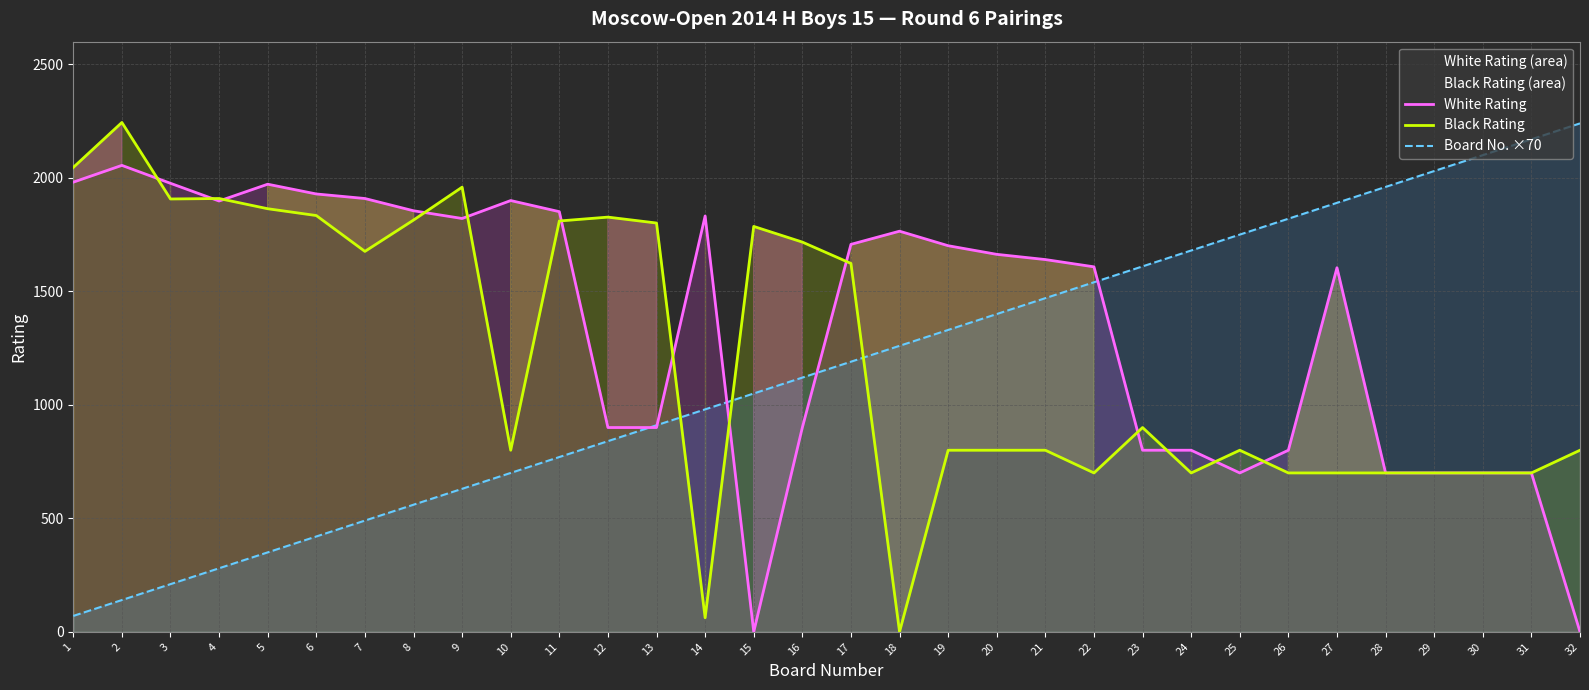

Reading left to right, transcribe all the data shown in this chart.

White Rating: 1=1981	2=2055	3=1976	4=1898	5=1972	6=1929	7=1909	8=1855	9=1821	10=1900	11=1851	12=900	13=900	14=1832	15=0	16=900	17=1707	18=1765	19=1701	20=1663	21=1640	22=1608	23=800	24=800	25=700	26=800	27=1604	28=700	29=700	30=700	31=700	32=0
Black Rating: 1=2046	2=2244	3=1907	4=1909	5=1864	6=1834	7=1676	8=1814	9=1959	10=800	11=1810	12=1827	13=1801	14=62	15=1786	16=1717	17=1623	18=0	19=800	20=800	21=800	22=700	23=900	24=700	25=800	26=700	27=700	28=700	29=700	30=700	31=700	32=800
Board No. ×70: 1=70	2=140	3=210	4=280	5=350	6=420	7=490	8=560	9=630	10=700	11=770	12=840	13=910	14=980	15=1050	16=1120	17=1190	18=1260	19=1330	20=1400	21=1470	22=1540	23=1610	24=1680	25=1750	26=1820	27=1890	28=1960	29=2030	30=2100	31=2170	32=2240